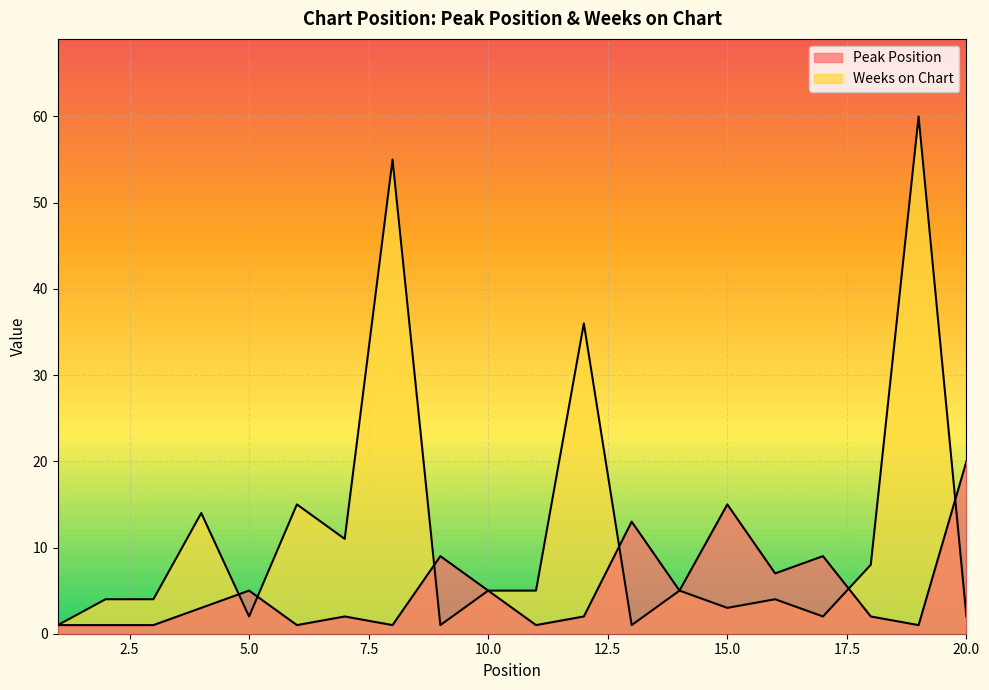

Reading right to left, what are all the values shown in this chart?

Peak Position: 20=20	19=1	18=2	17=9	16=7	15=15	14=5	13=13	12=2	11=1	10=5	9=9	8=1	7=2	6=1	5=5	4=3	3=1	2=1	1=1
Weeks on Chart: 20=2	19=60	18=8	17=2	16=4	15=3	14=5	13=1	12=36	11=5	10=5	9=1	8=55	7=11	6=15	5=2	4=14	3=4	2=4	1=1